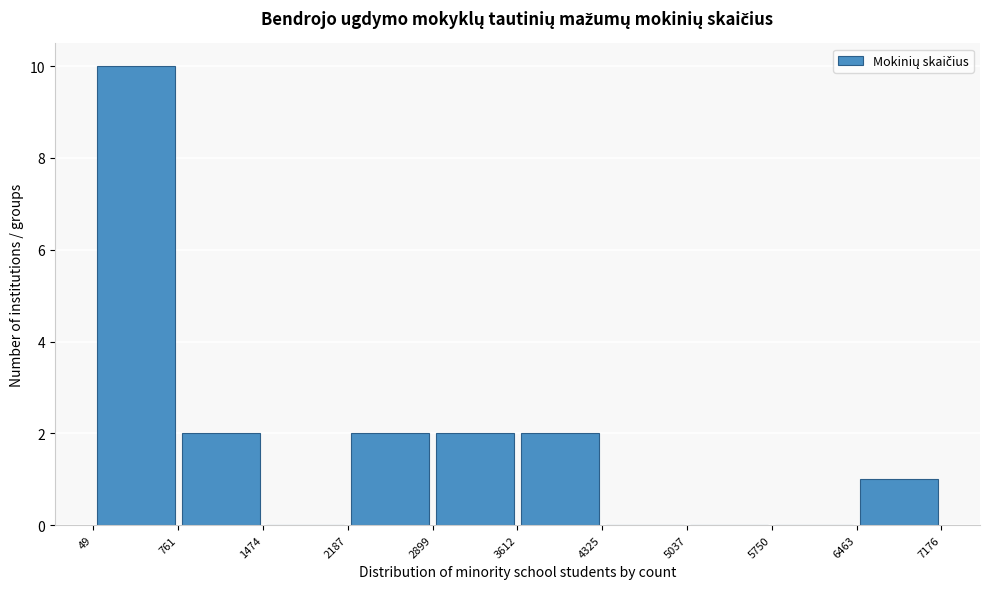

Reading left to right, list every bar in this chart as the range it spans on the x-axis followed by its height. The values are not printed on the chart, so give them approximately, as read against the axis.

49 to 761: 10
761 to 1474: 2
1474 to 2187: 0
2187 to 2899: 2
2899 to 3612: 2
3612 to 4325: 2
4325 to 5037: 0
5037 to 5750: 0
5750 to 6463: 0
6463 to 7176: 1